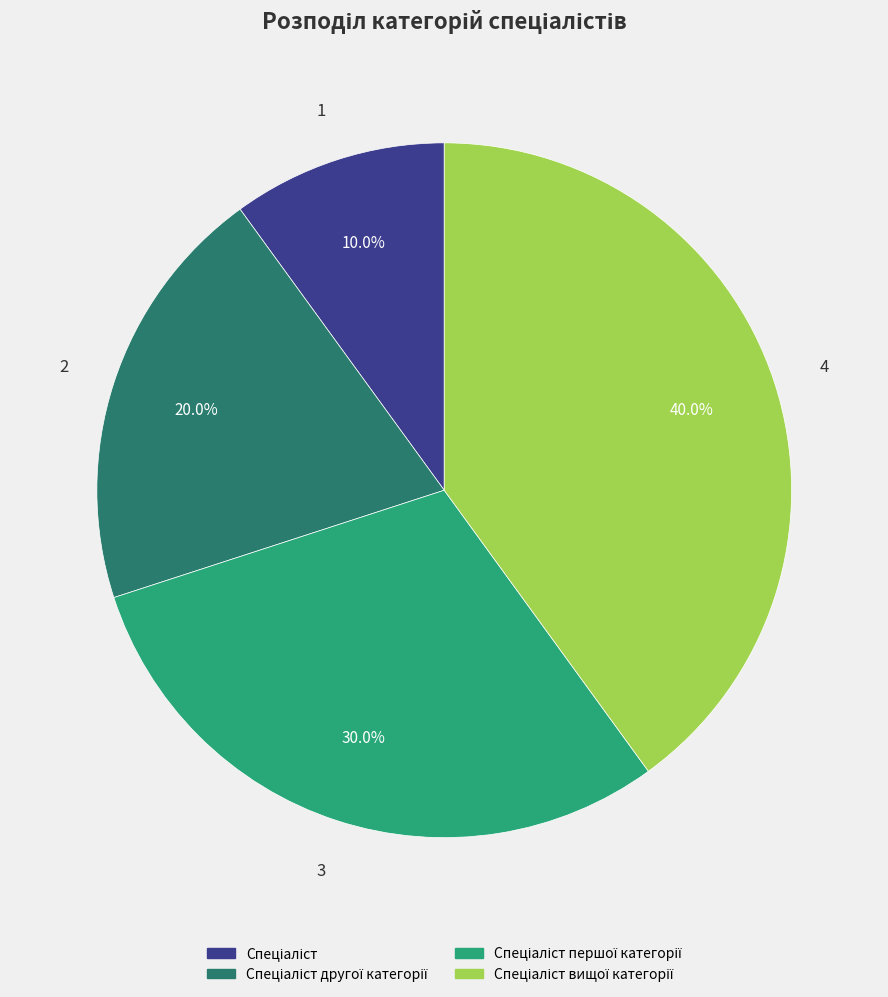

Is there any slice that represents more than half of the pie?

No